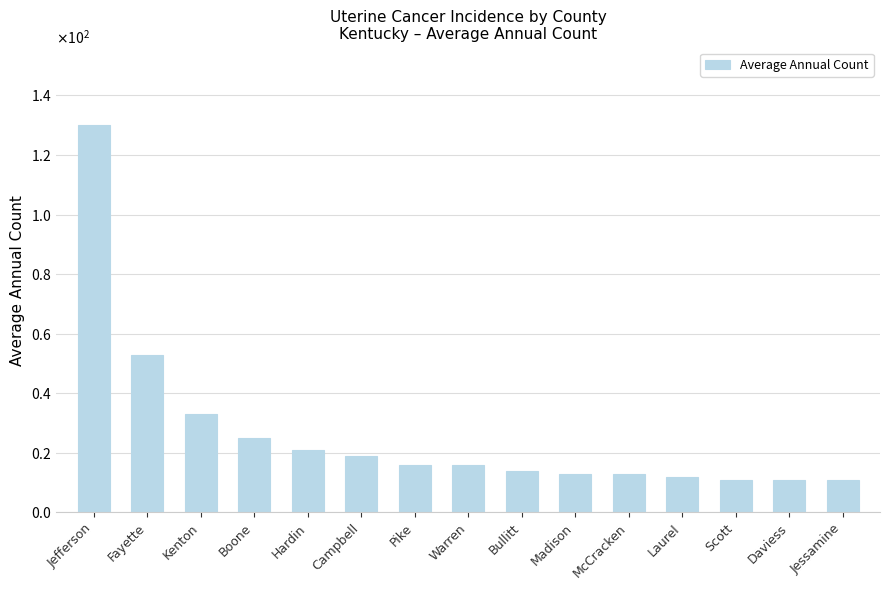

Which category has the lowest value across all series?

Scott